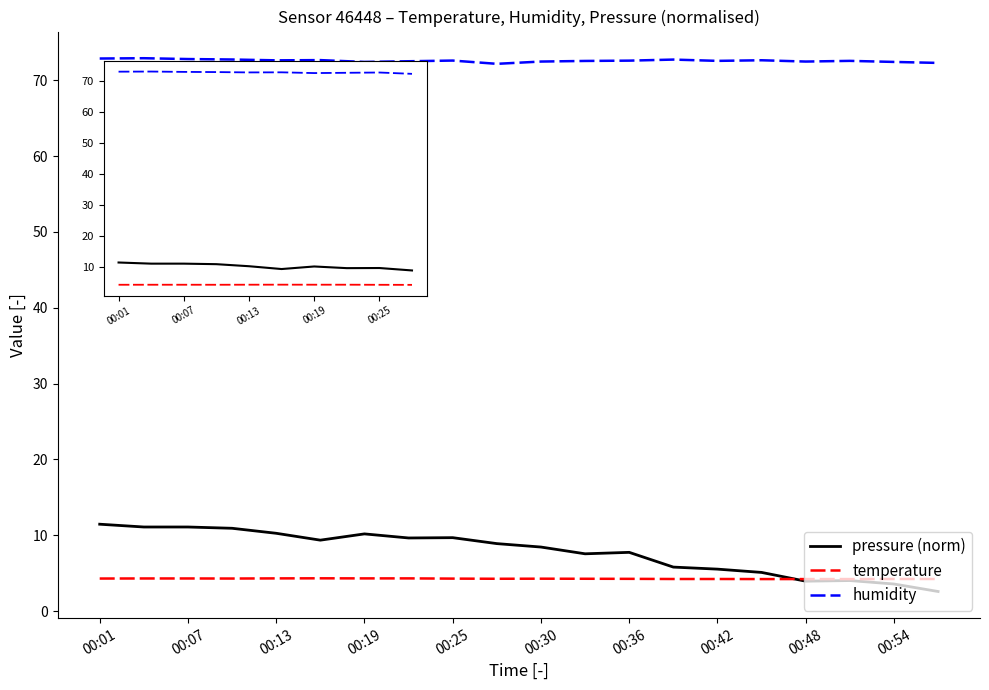

What is the maximum value shown in the chart?

72.9